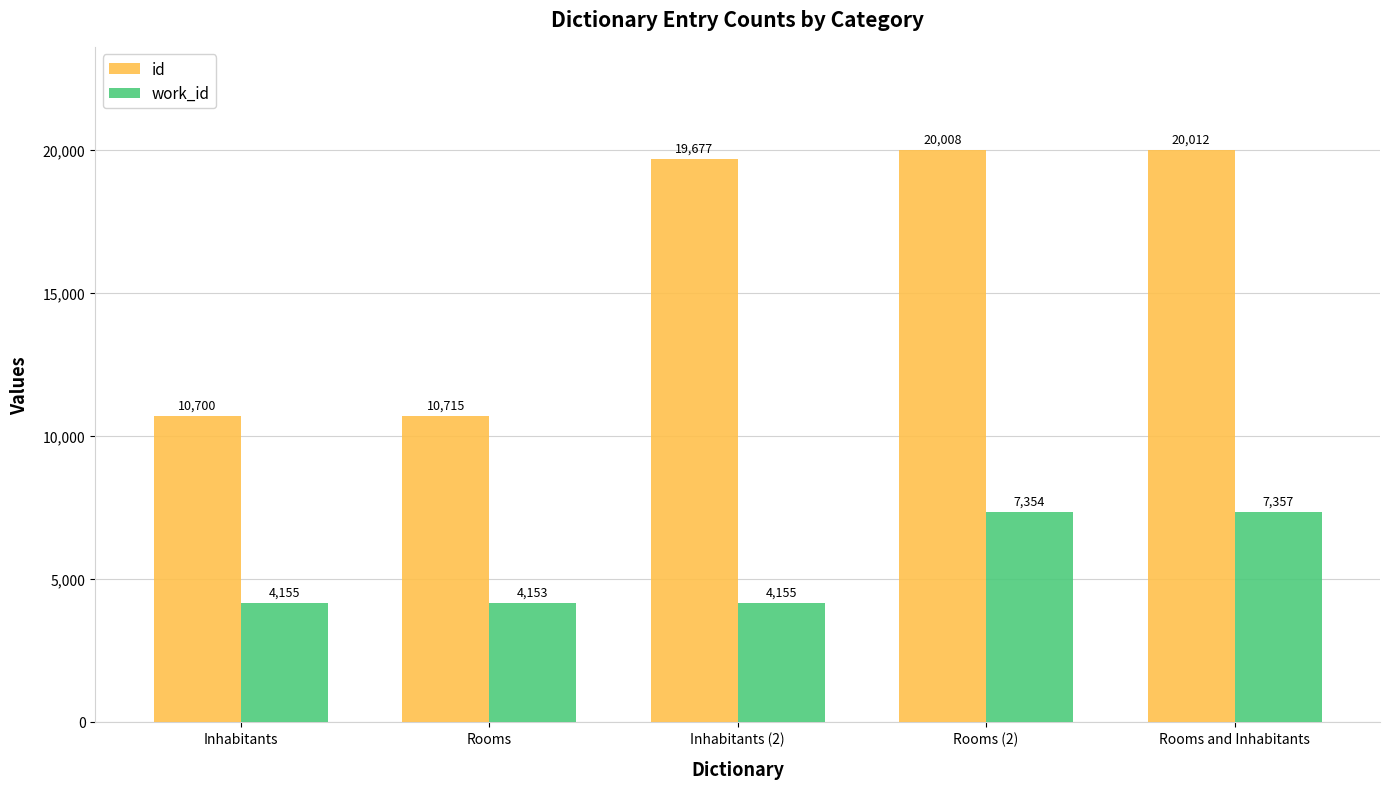

How many bars are there in each group?

2